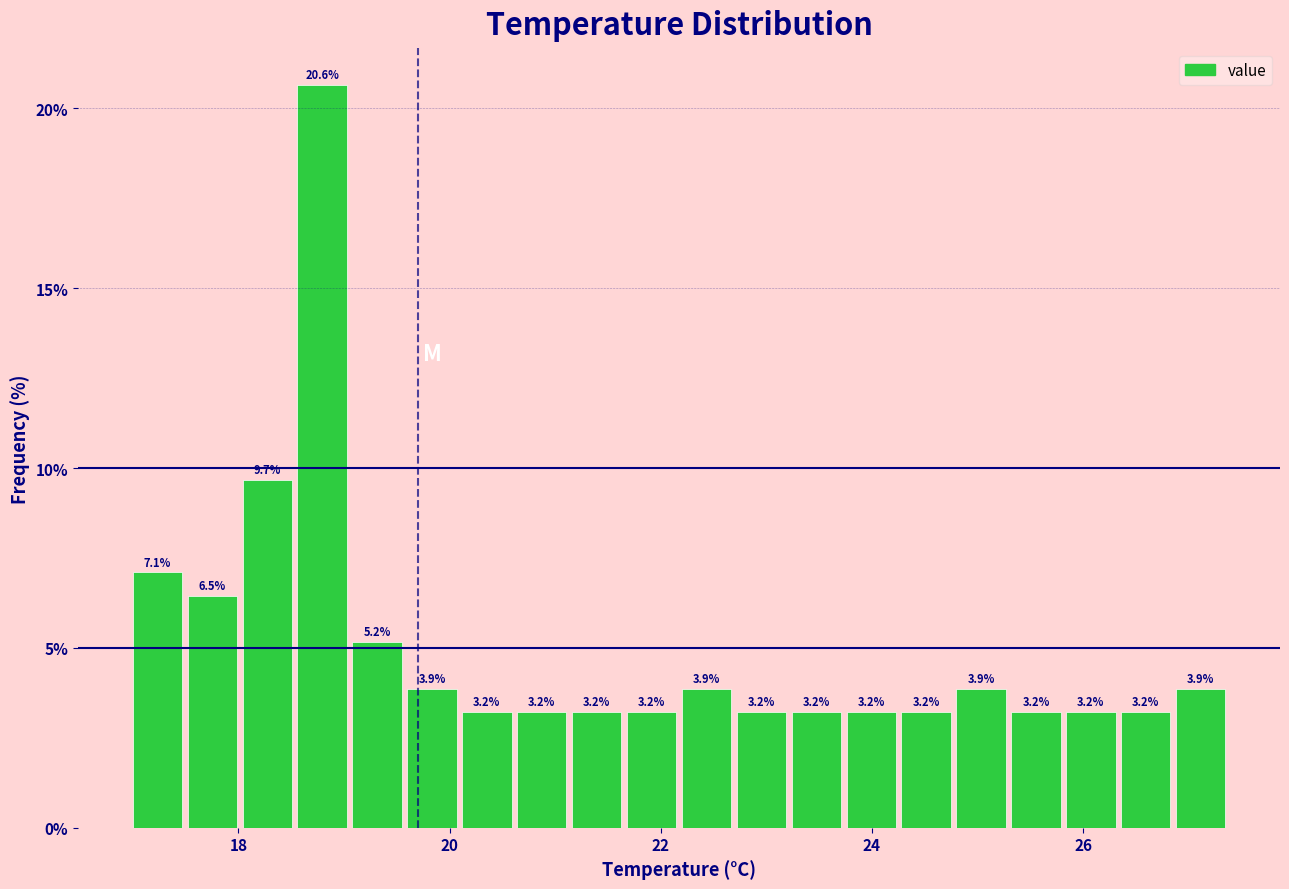

Around what value on the x-axis is the tallest bar? Give the approximate position of its centre, as read against the axis.

18.8